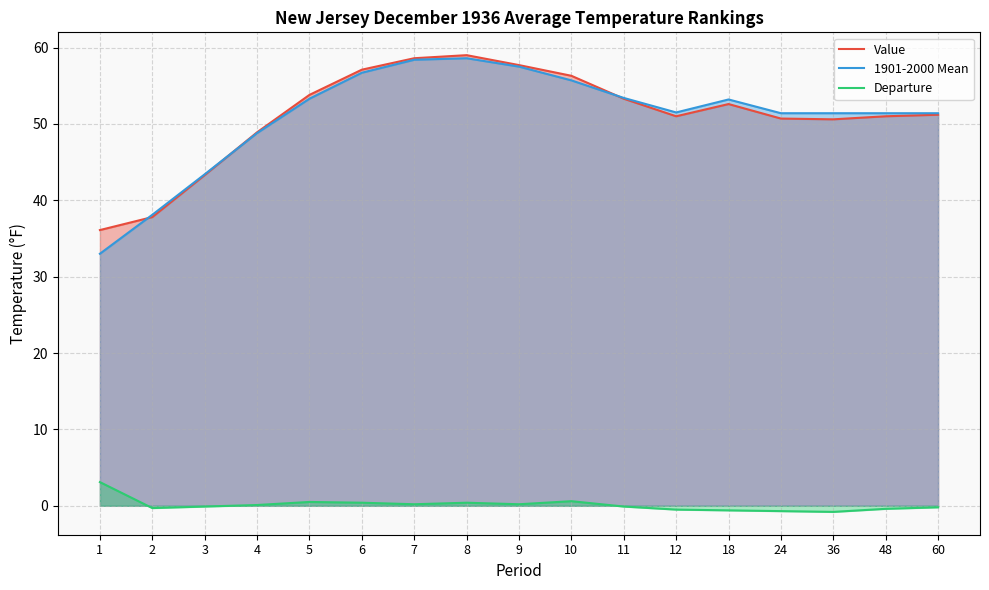

How many data points in Departure are above 0?

8